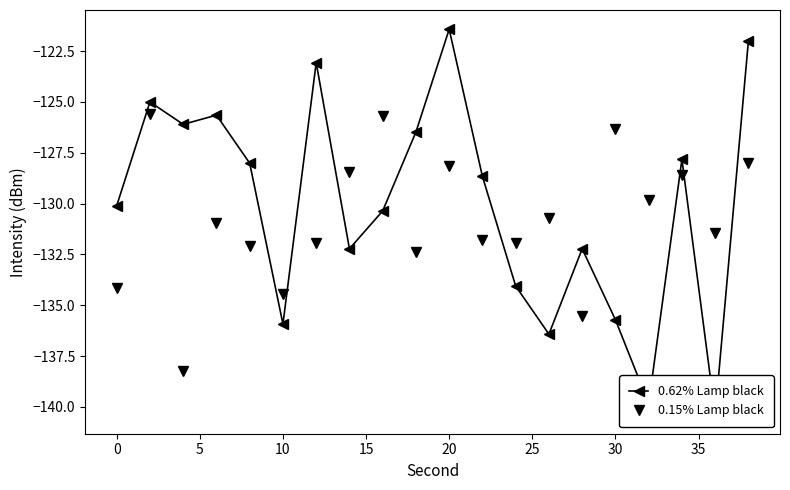

True or false: 0.15% Lamp black has a value of -134.4 at 10.

True